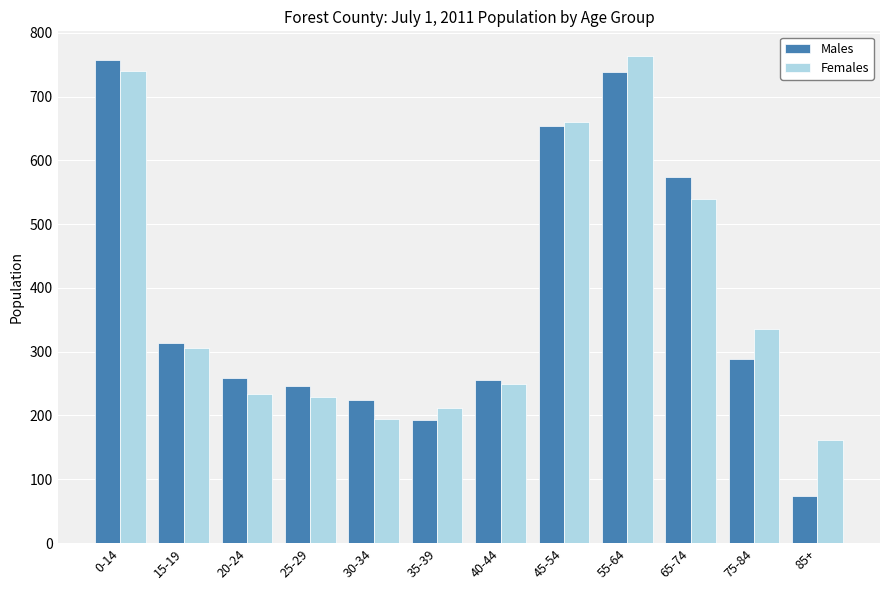

What is the value of the Males bar at the 6th from the left?

193